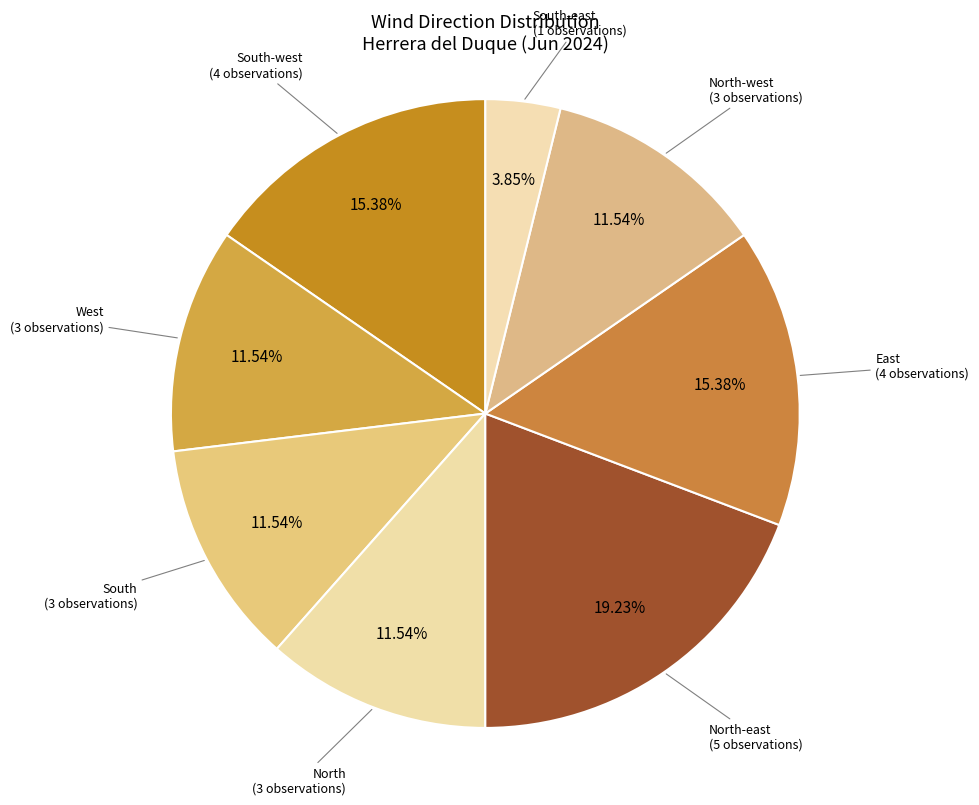

Count the number of slices in the pie.

8